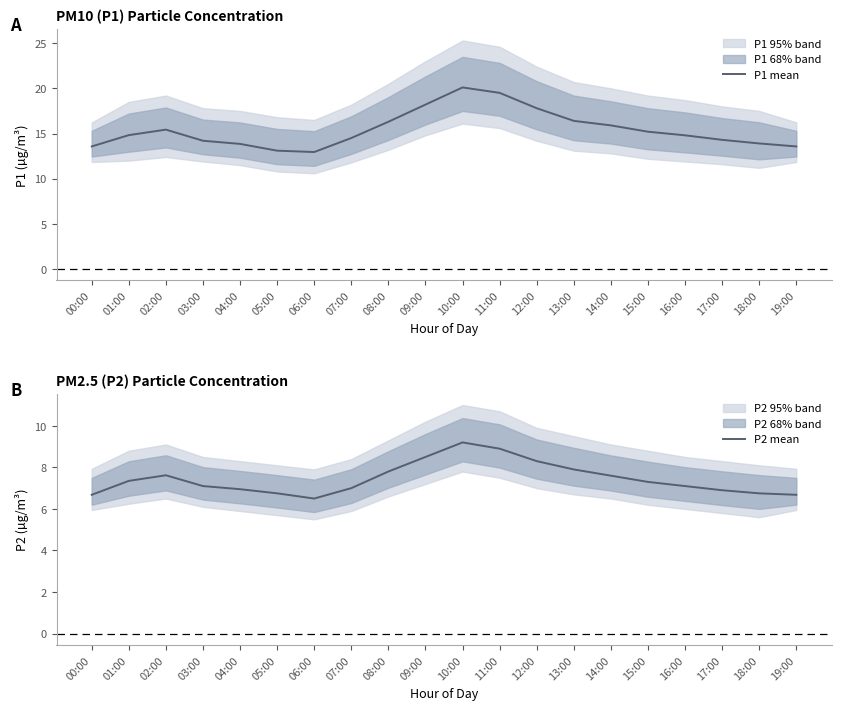

What position from the left is 08:00?

9